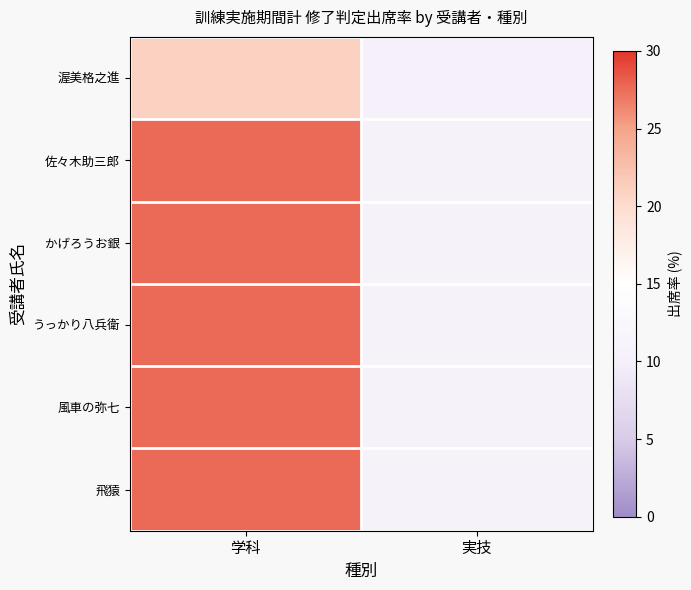

At which category is the sum across all series the highest?

学科